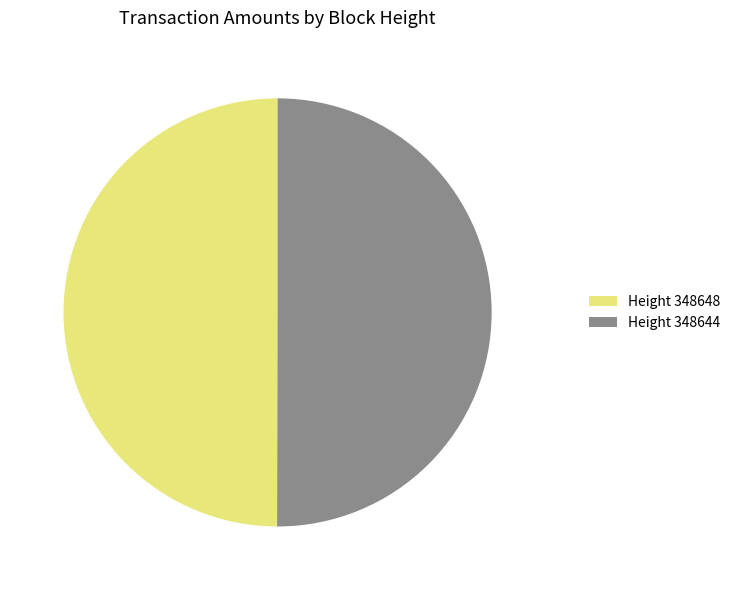

True or false: Height 348644 accounts for 55% of the total.

False